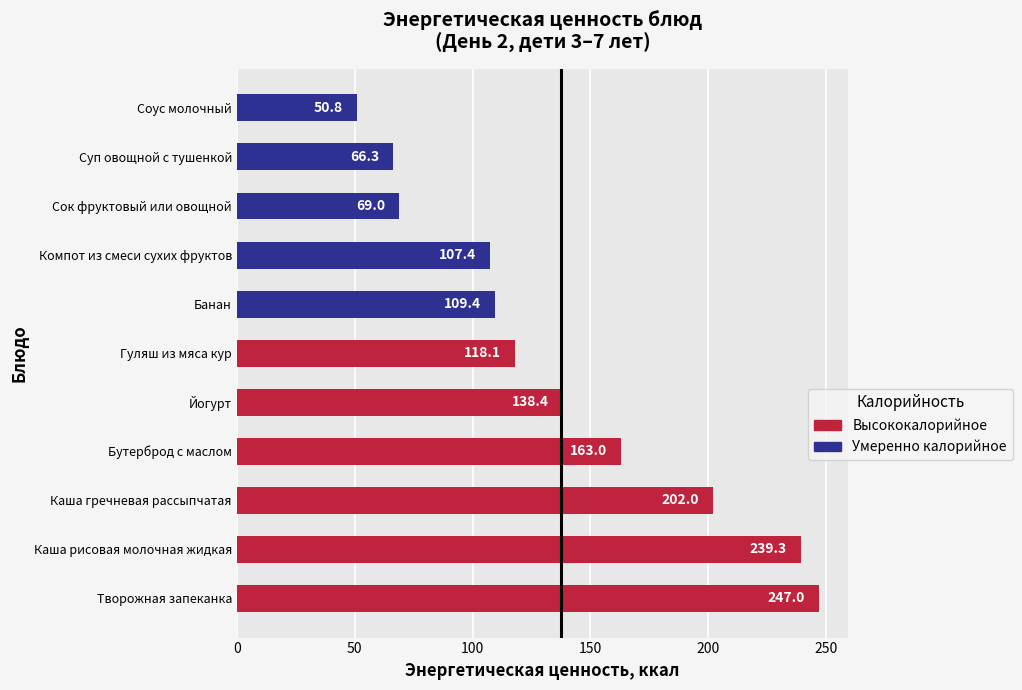

What is the ratio of the value at Каша рисовая молочная жидкая to the value at Банан?

2.2